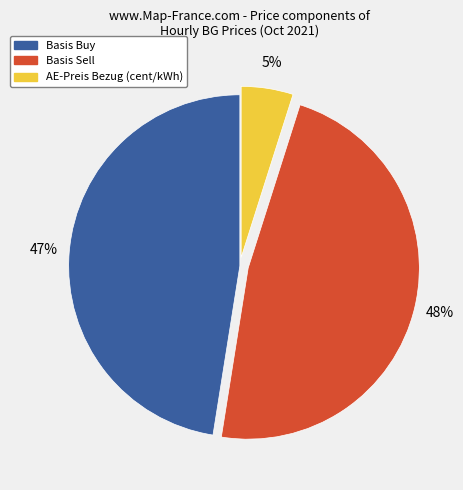

To the nearest percent, what is the average slice percentage?

33%